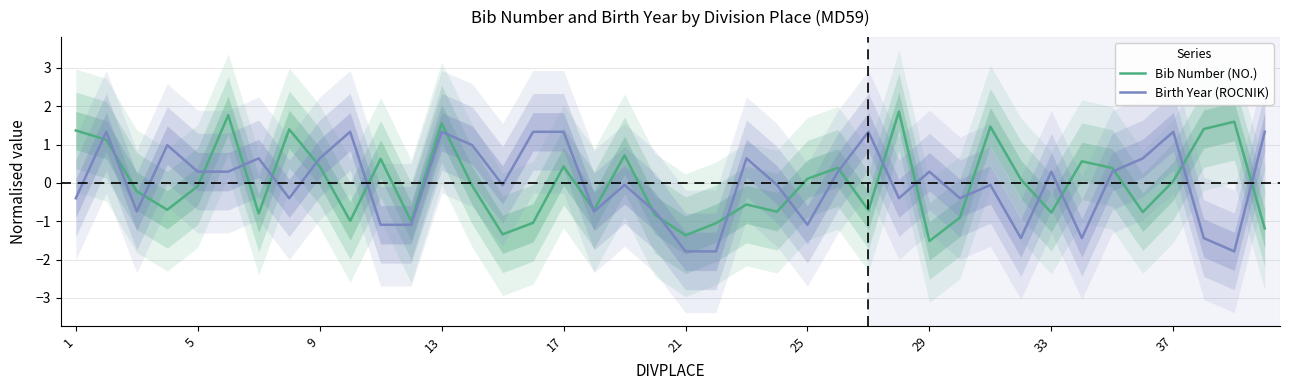

What is the maximum value for Bib Number (NO.)?

1.9